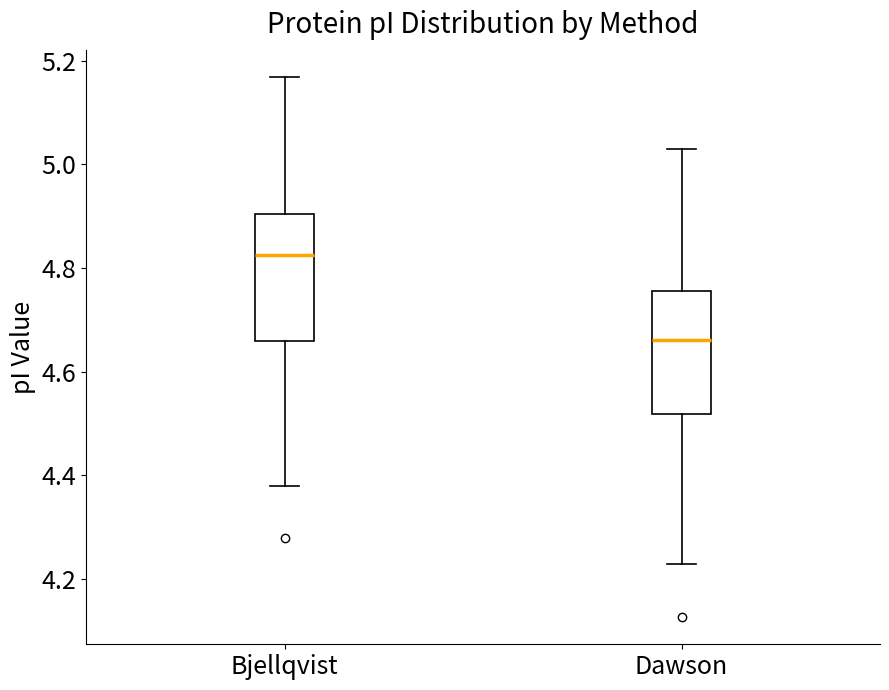

Where does the lower whisker of the box for Bjellqvist end on the y-axis? The values are not printed on the chart, so give them approximately, as read against the axis.

4.38